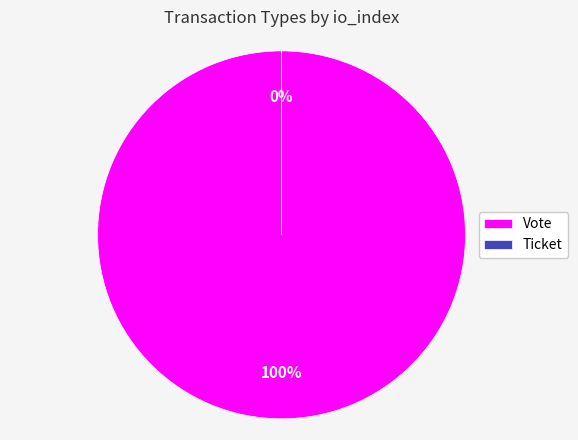

Is there any slice that represents more than half of the pie?

Yes